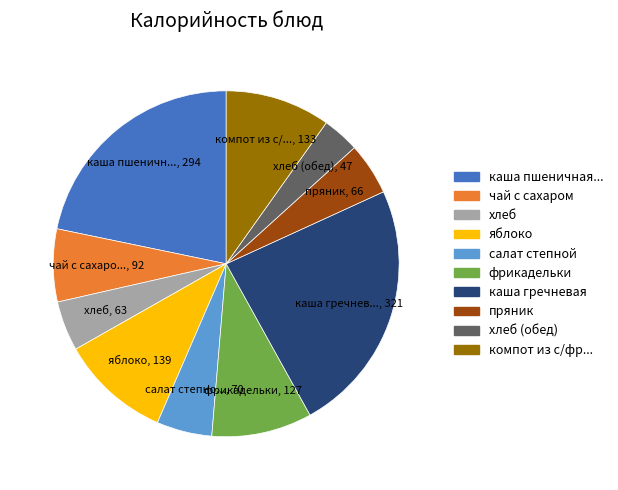

Is there a majority slice in this chart?

No